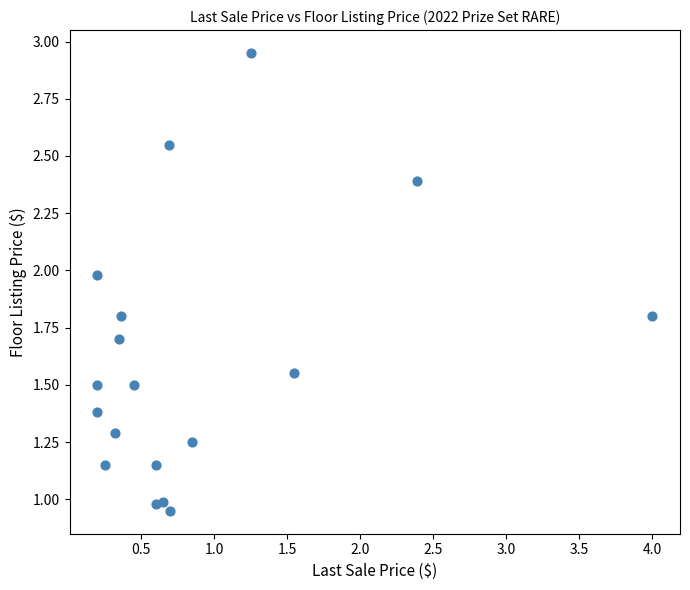

What is the range of Y values (max minus min)?

2.0